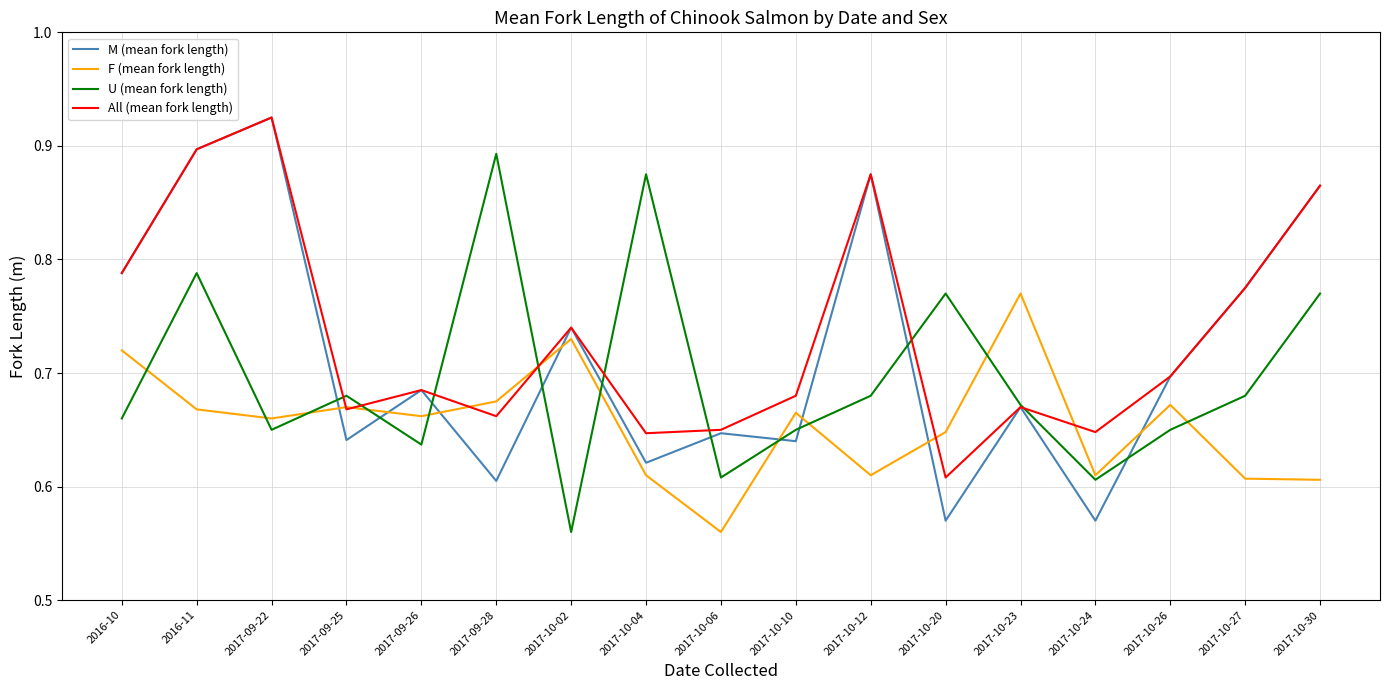

At which label does F (mean fork length) reach its peak?

2017-10-23